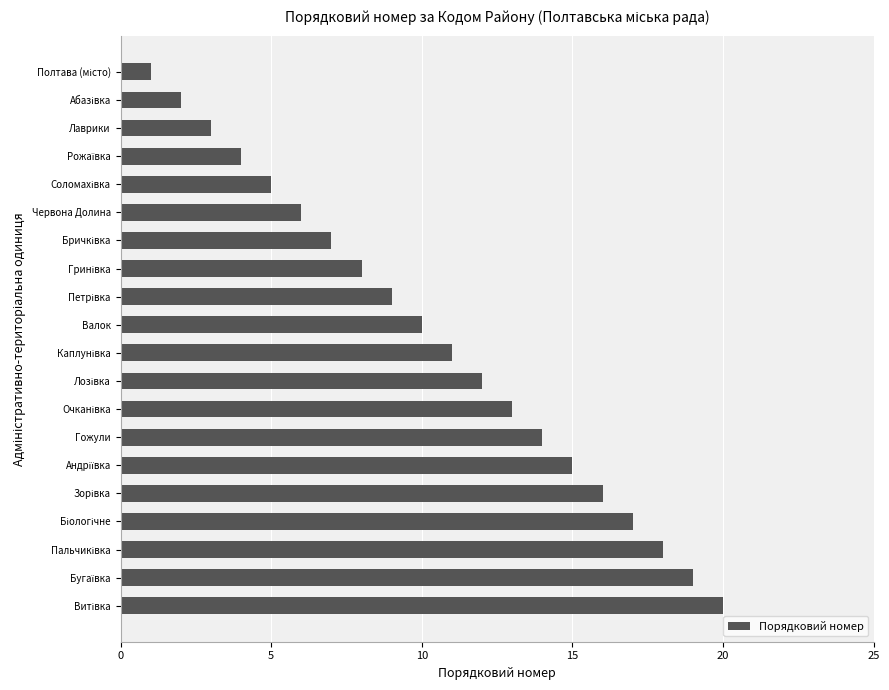

What is the difference between the maximum and minimum values?

19